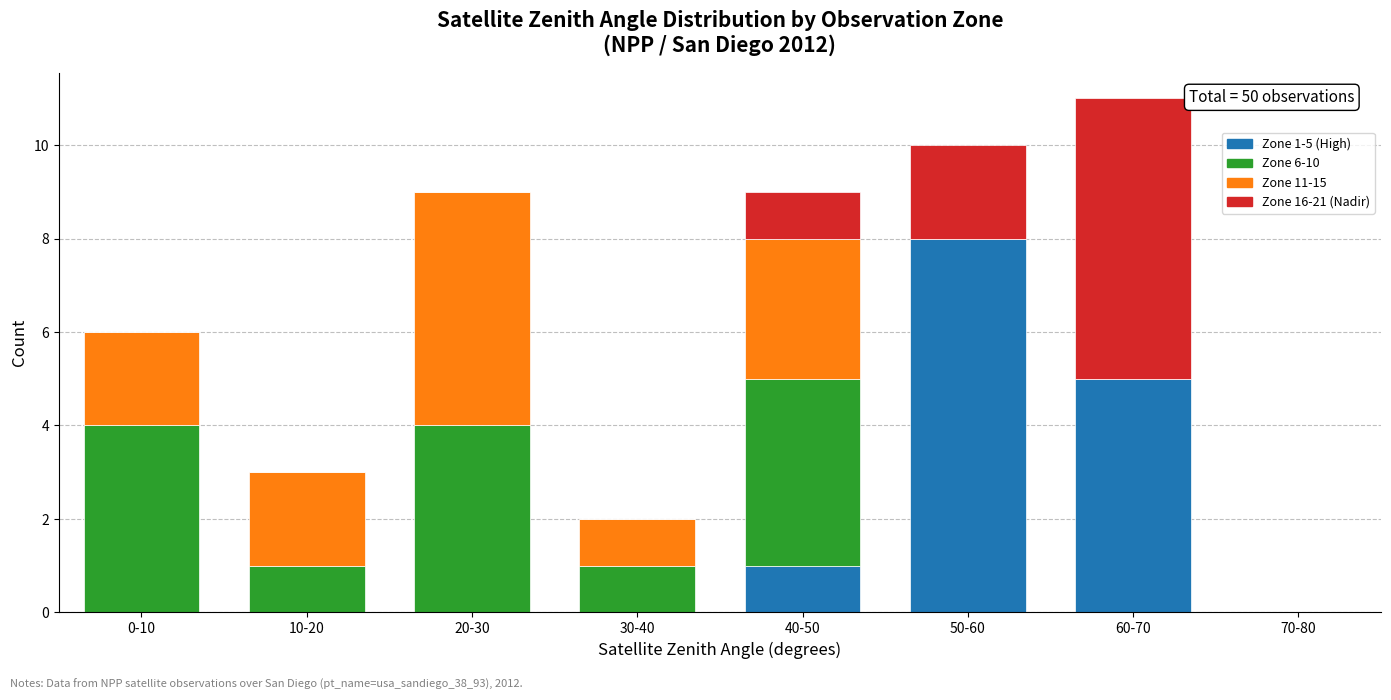

Which category has the highest value in the Zone 1-5 (High) series?

50-60